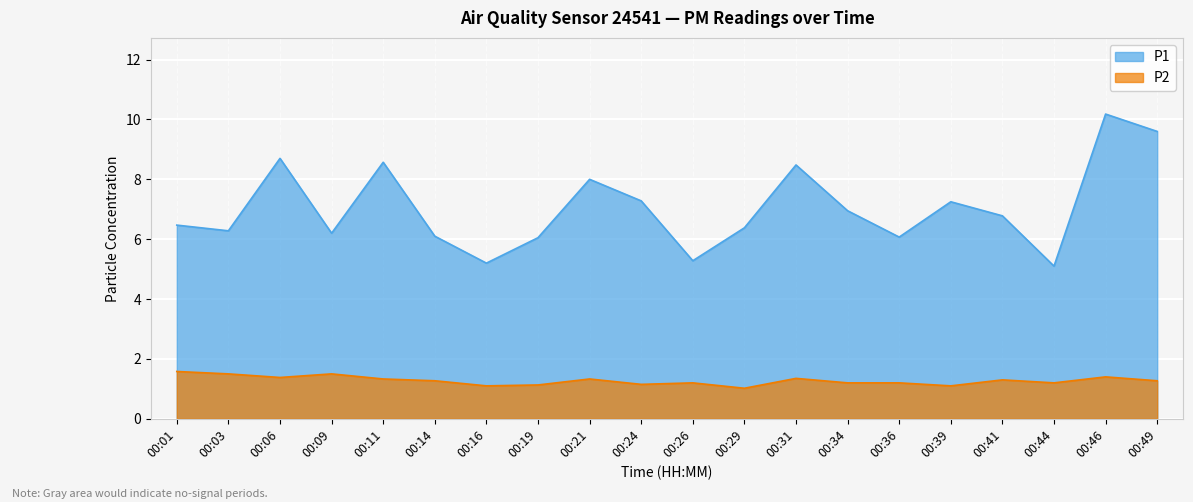

List the labels in order of P2 value, smallest first.

00:29, 00:16, 00:39, 00:19, 00:24, 00:26, 00:34, 00:36, 00:44, 00:14, 00:49, 00:41, 00:11, 00:21, 00:31, 00:06, 00:46, 00:03, 00:09, 00:01